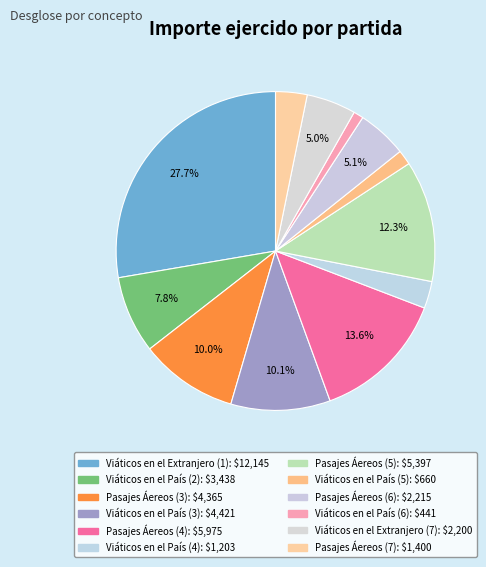

Rank the categories by value from lowest to highest.

Viáticos en el País (6), Viáticos en el País (5), Viáticos en el País (4), Pasajes Áereos (7), Viáticos en el Extranjero (7), Pasajes Áereos (6), Viáticos en el País (2), Pasajes Áereos (3), Viáticos en el País (3), Pasajes Áereos (5), Pasajes Áereos (4), Viáticos en el Extranjero (1)